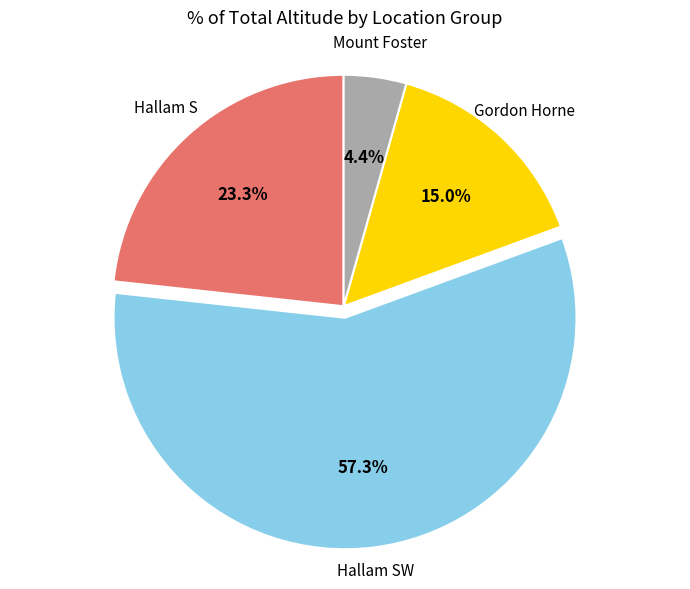

To the nearest percent, what is the average slice percentage?

25%